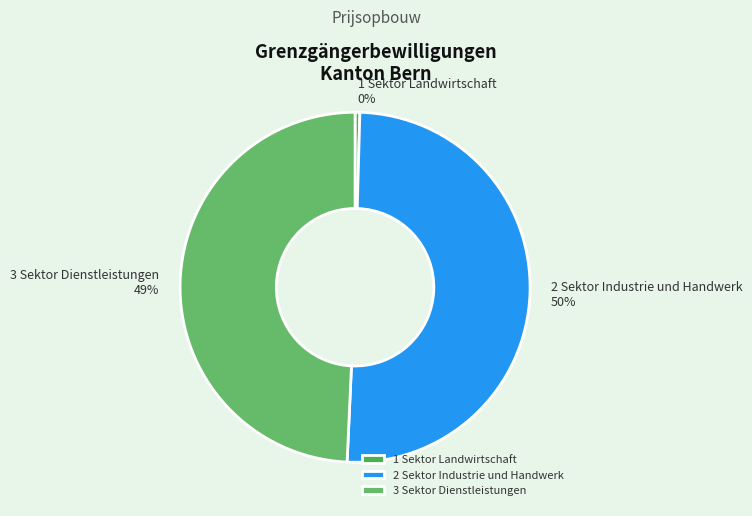

Is the sum of 3 Sektor Dienstleistungen and 2 Sektor Industrie und Handwerk greater than half?

Yes